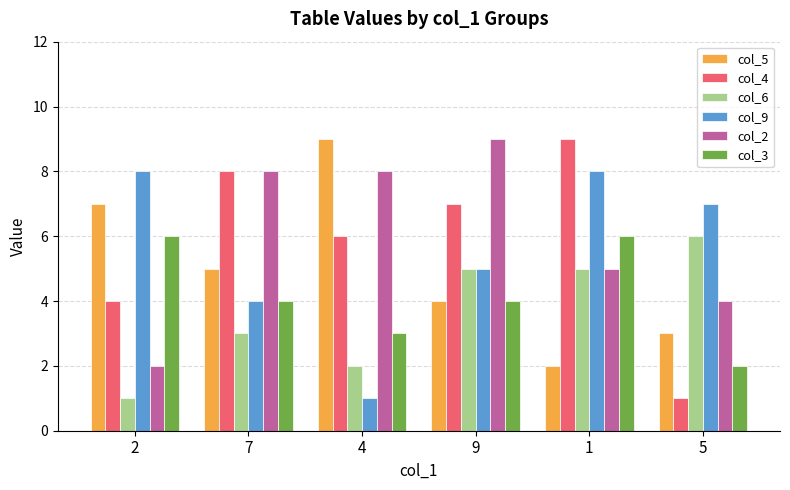

What is the approximate value of col_9 at 5?

7